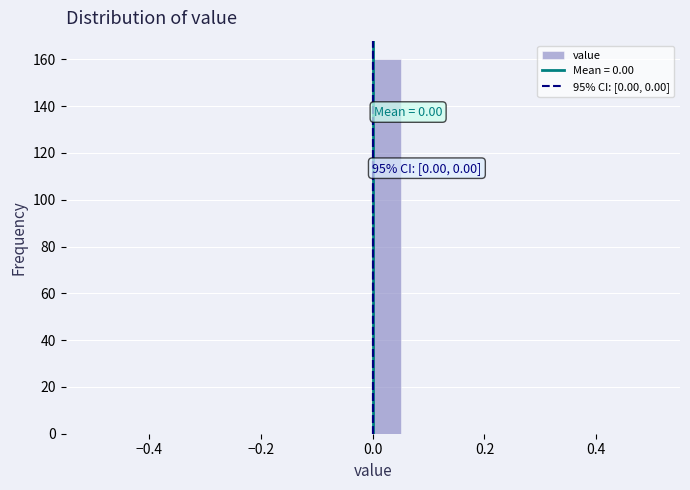

Read against the x-axis, roughly where is the centre of the tallest bar?

0.02